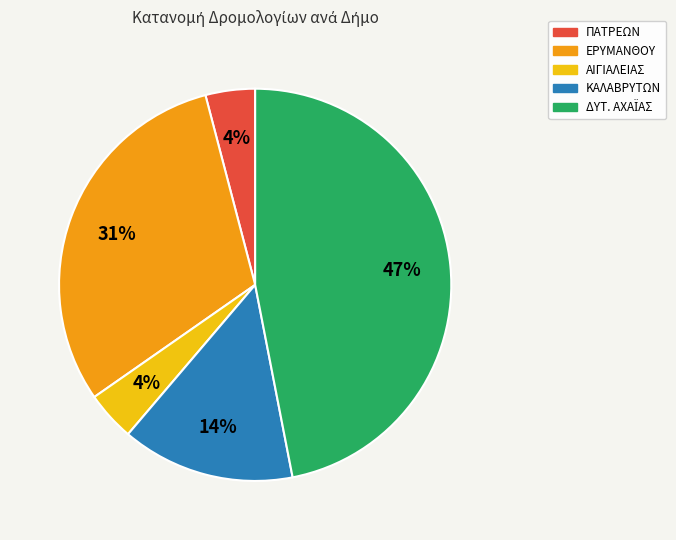

To the nearest percent, what is the average slice percentage?

20%